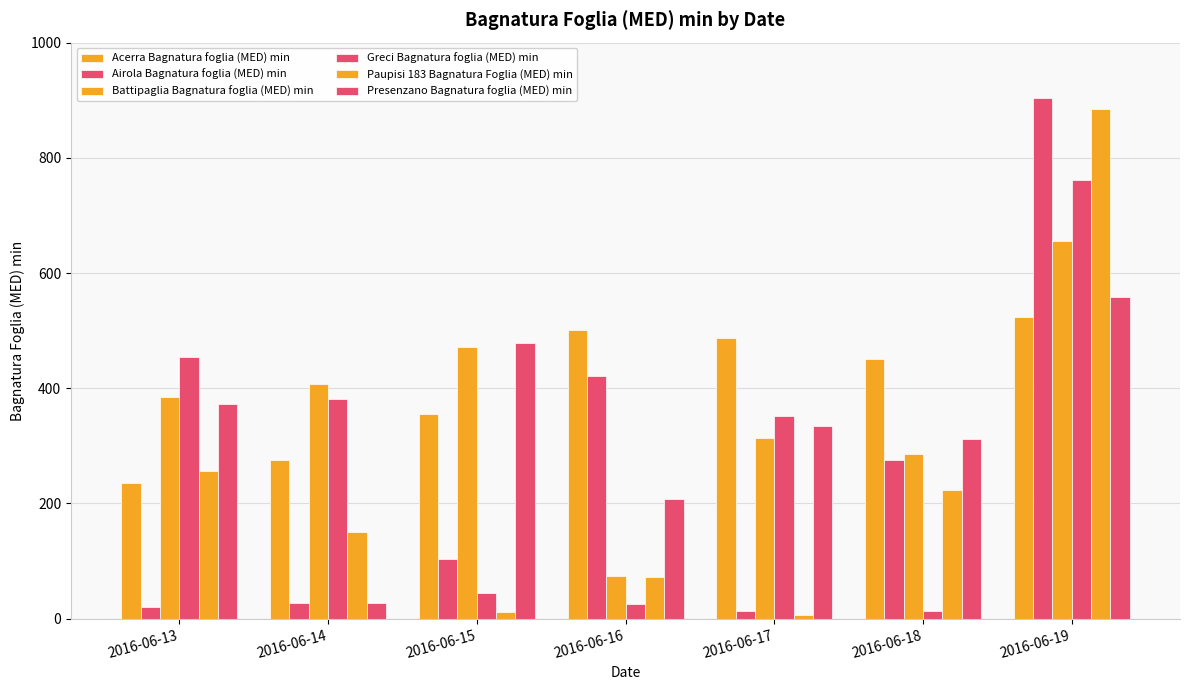

How many series are shown in this chart?

6